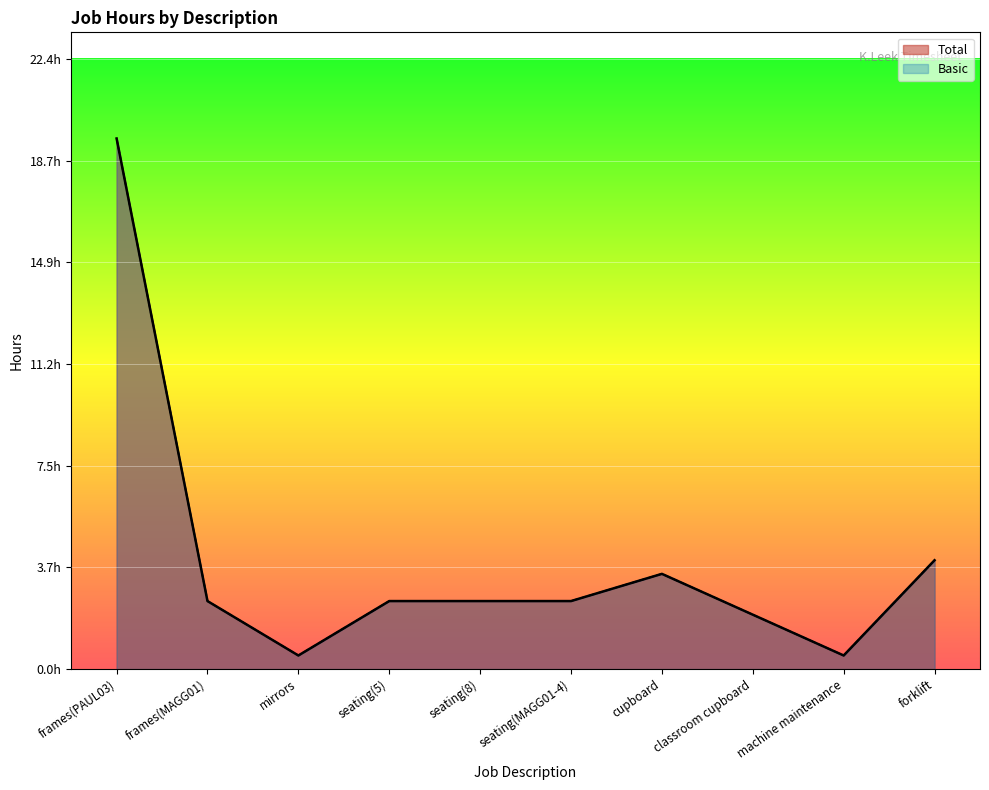

The Basic series shows 0.1 at mirrors. True or false?

False